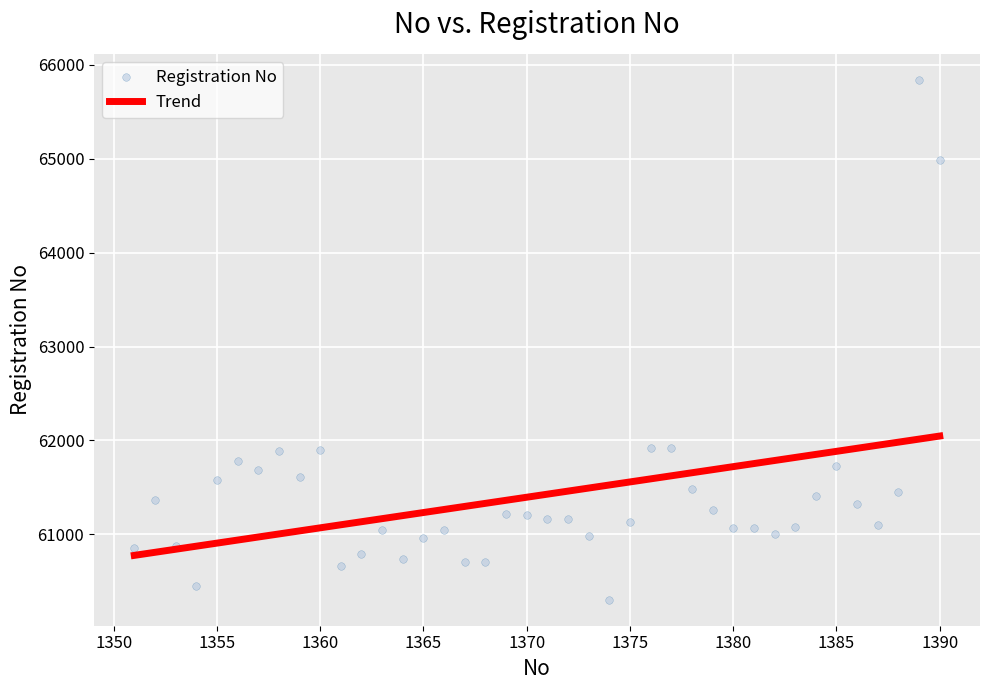

What is the range of X values (max minus min)?

39